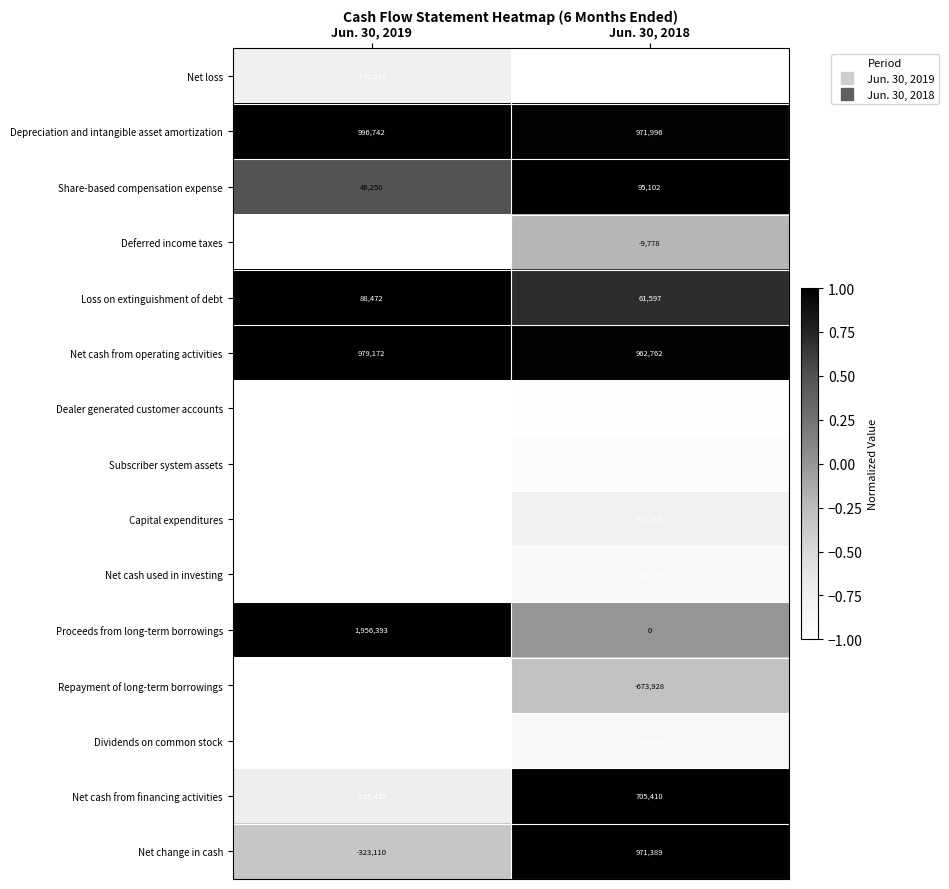

Which series changed the most between Jun. 30, 2019 and Jun. 30, 2018?

Proceeds from long-term borrowings